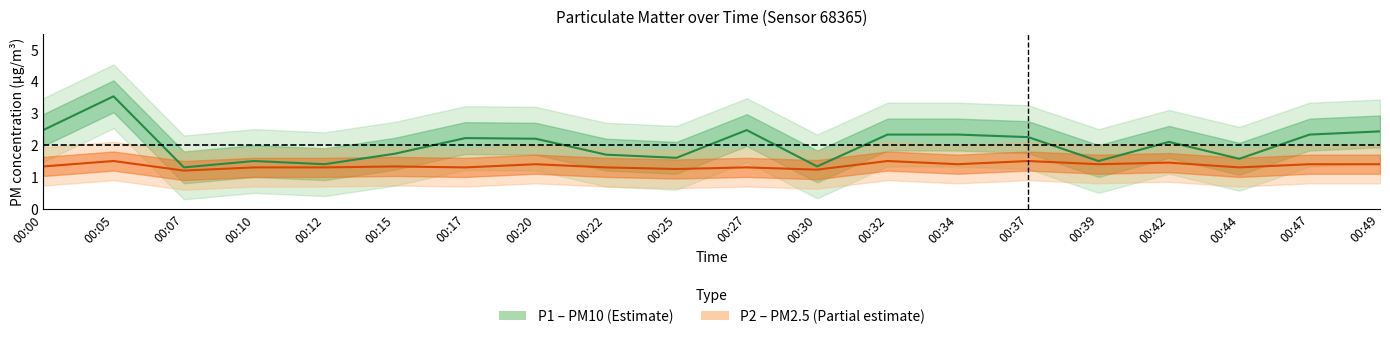

How many interior local peaks does the P2 series have?

7